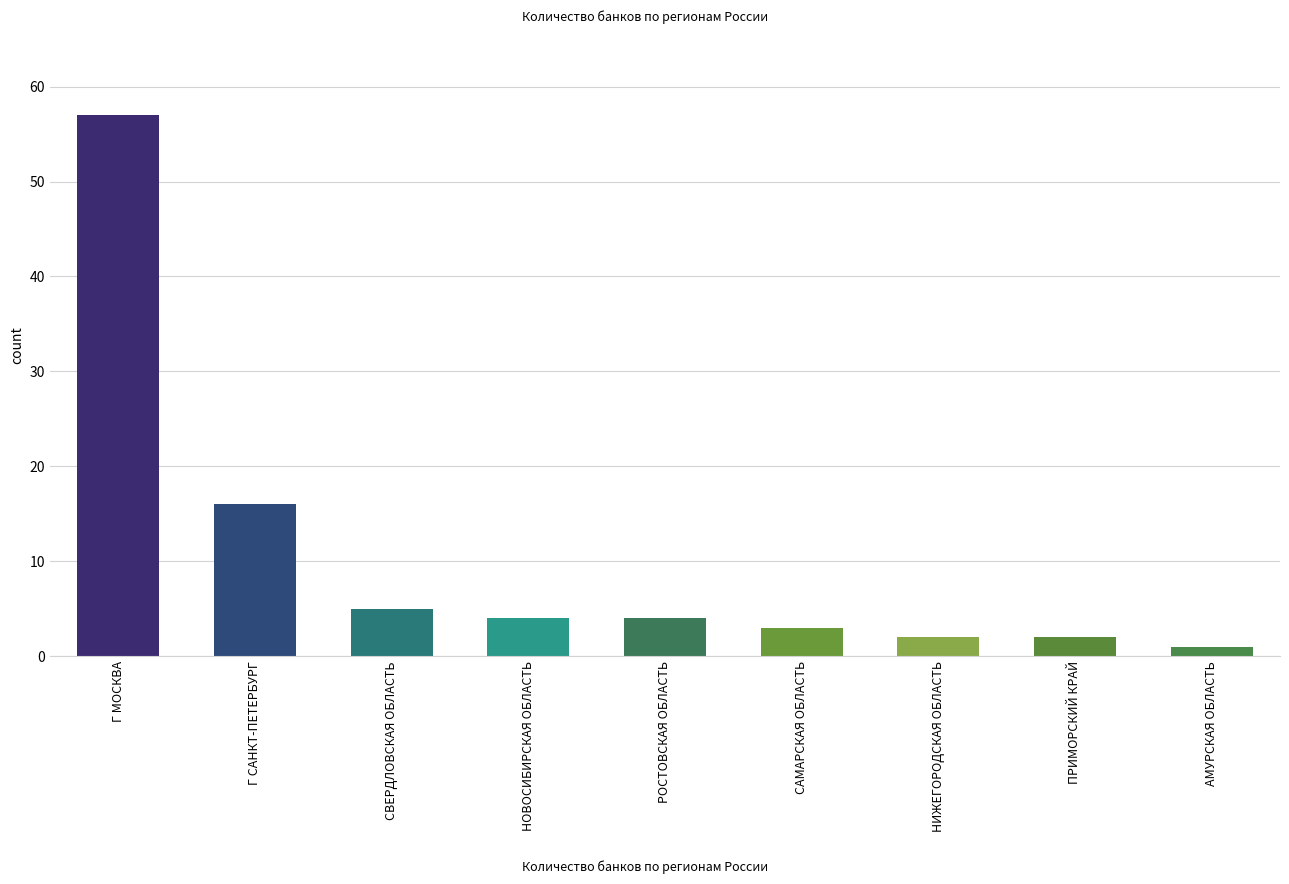

At which category does the chart reach its minimum across all series?

АМУРСКАЯ ОБЛАСТЬ